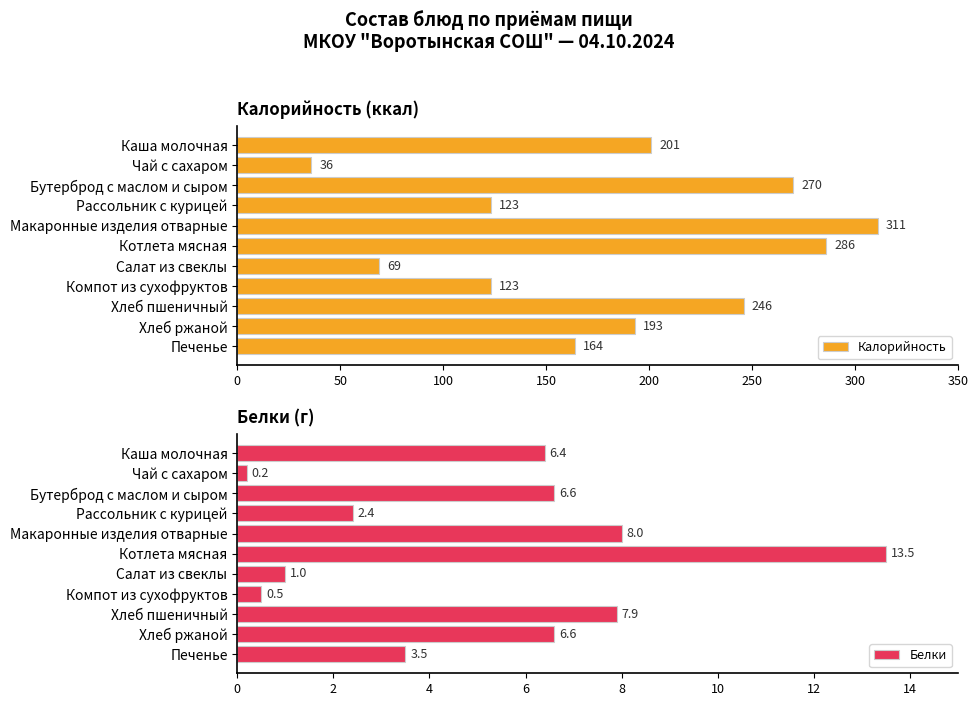

Which series has the largest total across all categories?

Калорийность